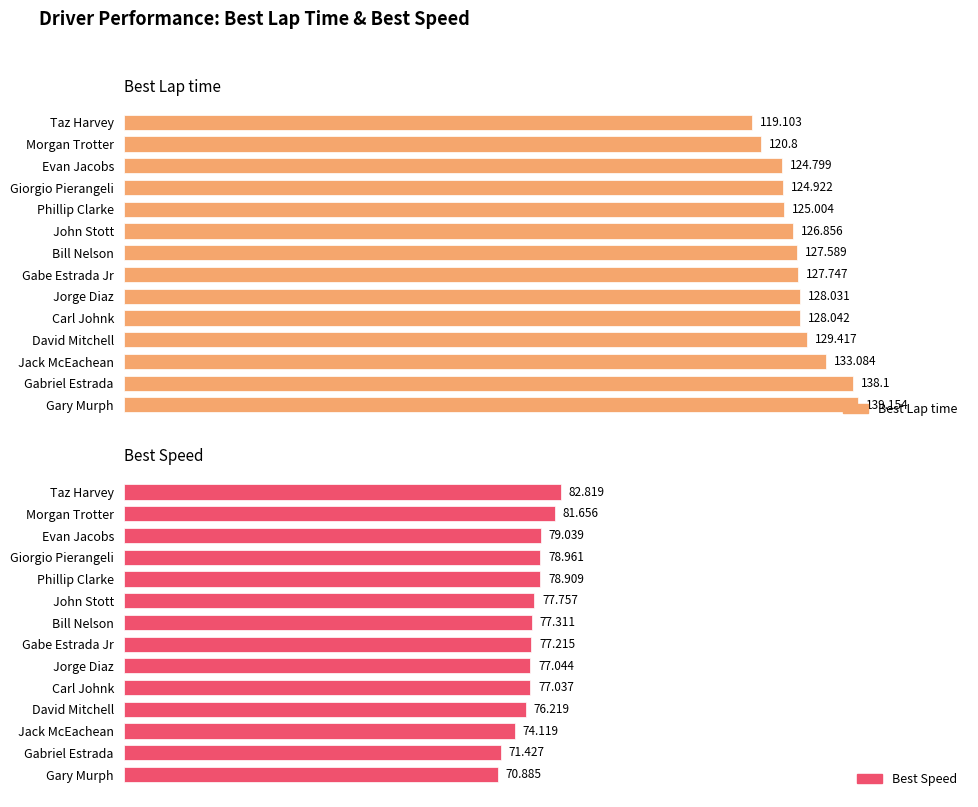

True or false: Best Lap time has a value of 207.4 at Gabriel Estrada.

False